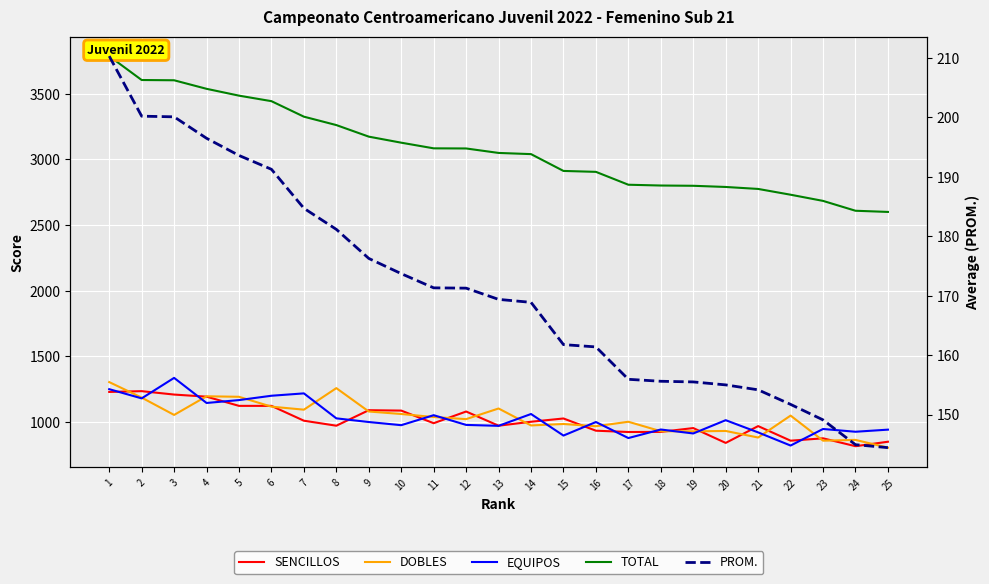

What is the minimum value shown in the chart?

144.4